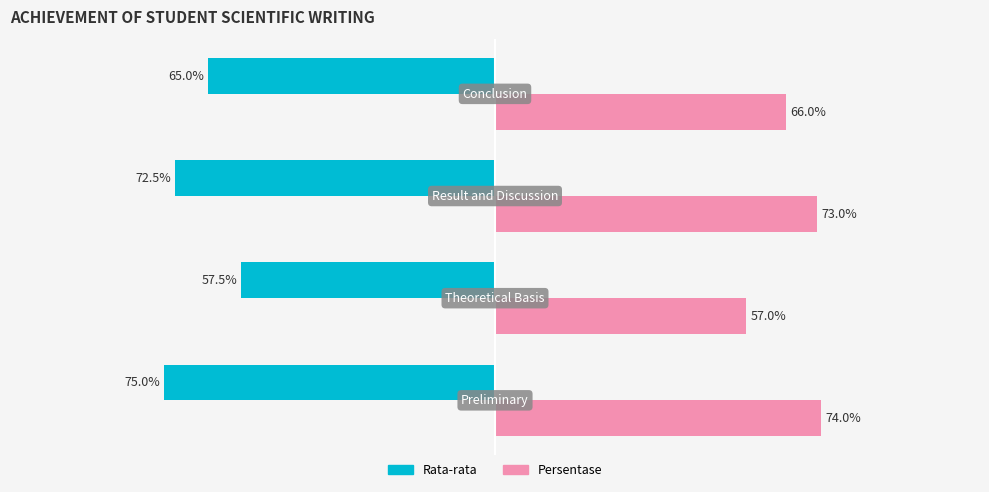

What are all the series names shown in the legend?

Rata-rata, Persentase